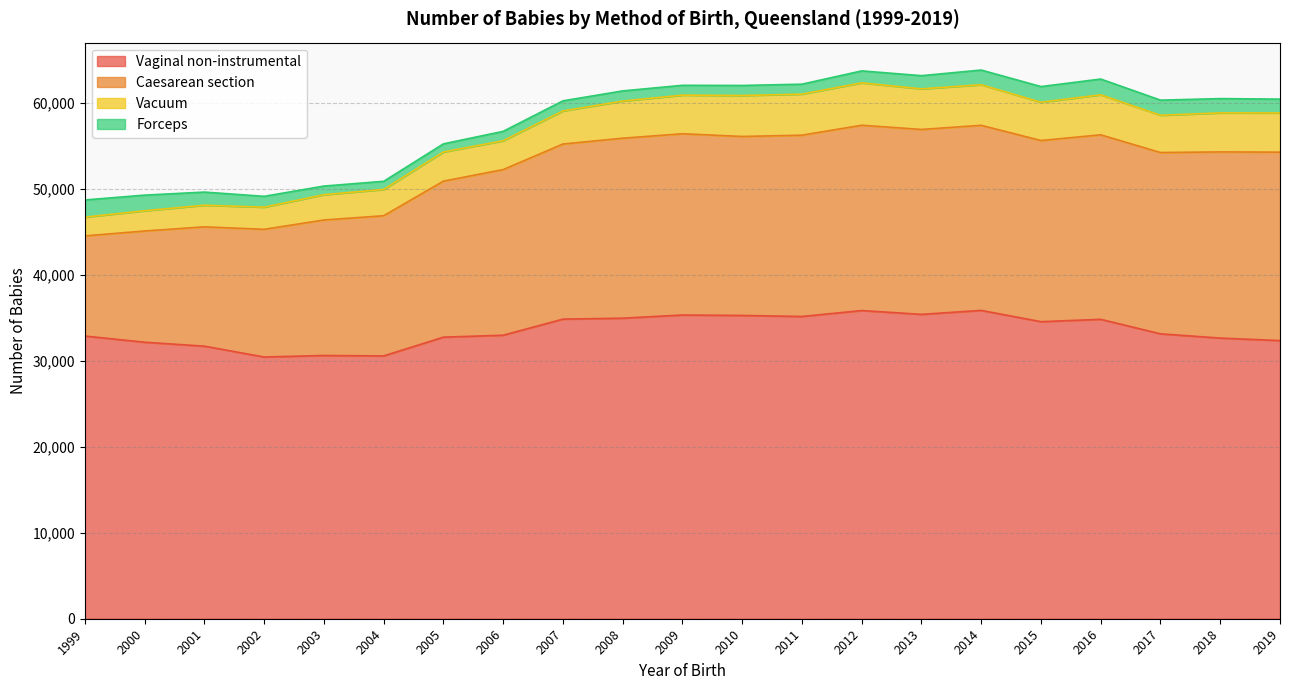

What is the sum of all Vaginal non-instrumental values?

704342